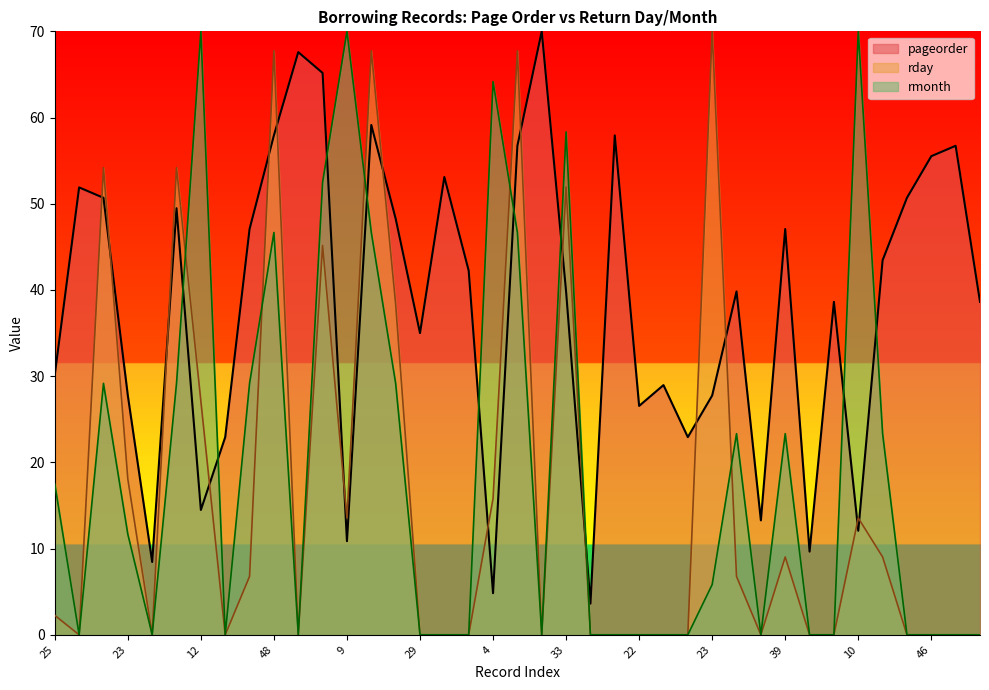

Is it true that rmonth equals 37.2 at 24?

False